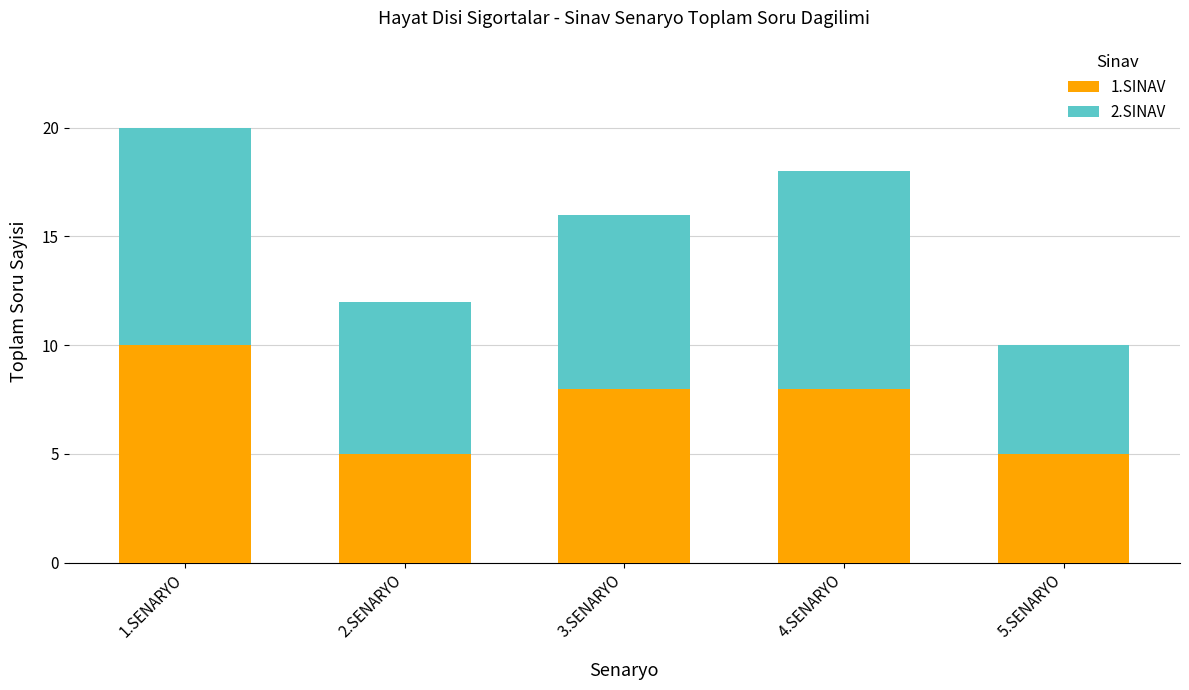

What is the lowest value of the 1.SINAV series?

5